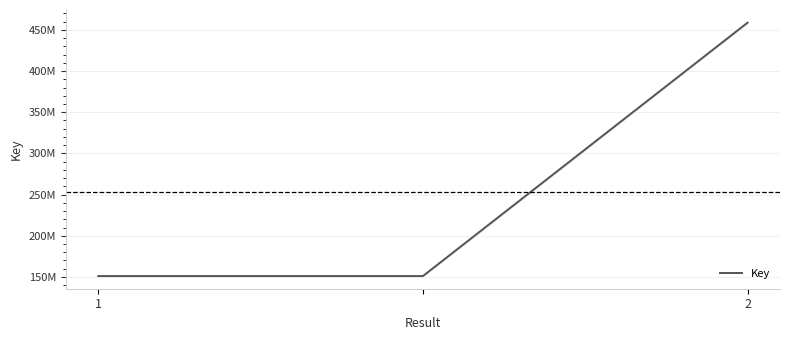

List the labels in order of value, smallest first.

1, 2, 2